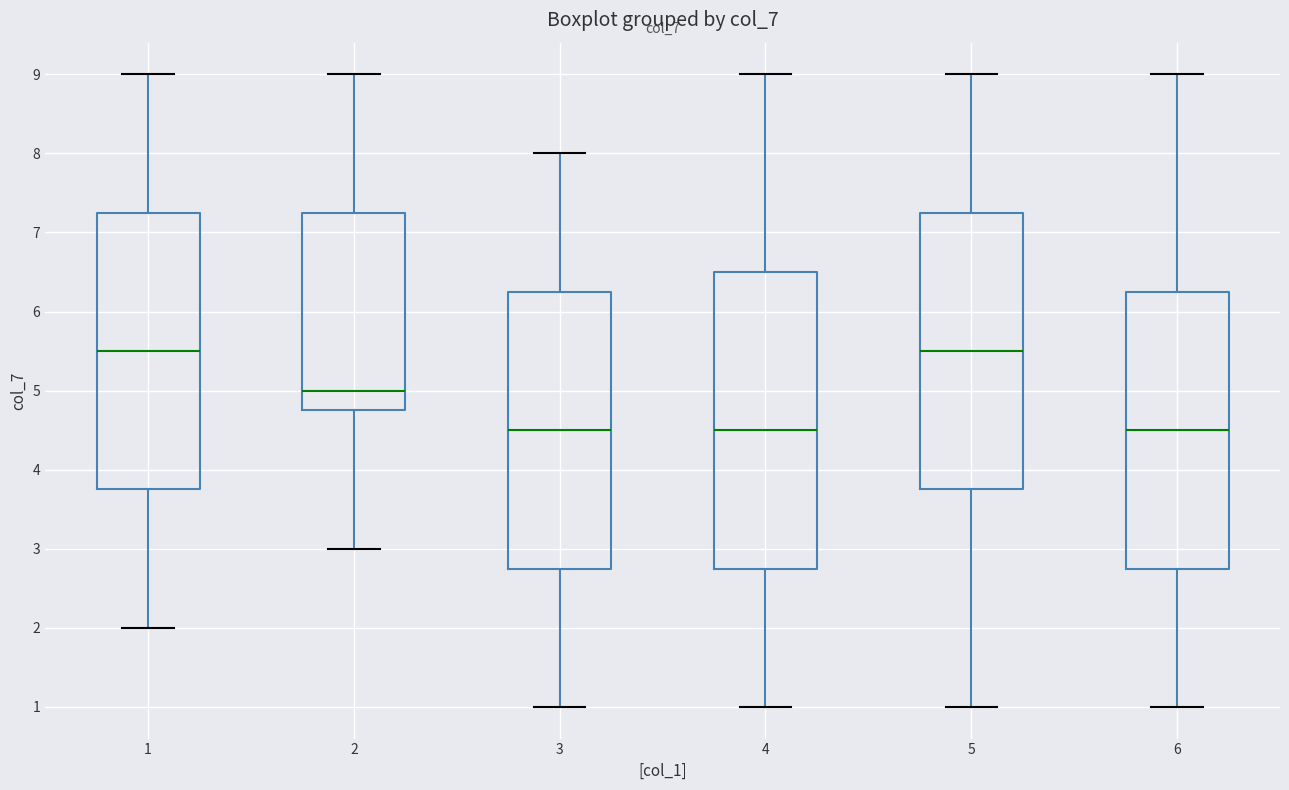

Reading left to right, transcribe this box plot: for each box, give where its median line is, the range the box spans, and where its two whiskers end, as read against the y-axis. The values are not printed on the chart, so give them approximately, as read against the axis.

1: median 5.5, box 3.8 to 7.3, whiskers 2.0 to 9.0
2: median 5.0, box 4.8 to 7.3, whiskers 3.0 to 9.0
3: median 4.5, box 2.8 to 6.3, whiskers 1.0 to 8.0
4: median 4.5, box 2.8 to 6.5, whiskers 1.0 to 9.0
5: median 5.5, box 3.8 to 7.3, whiskers 1.0 to 9.0
6: median 4.5, box 2.8 to 6.3, whiskers 1.0 to 9.0